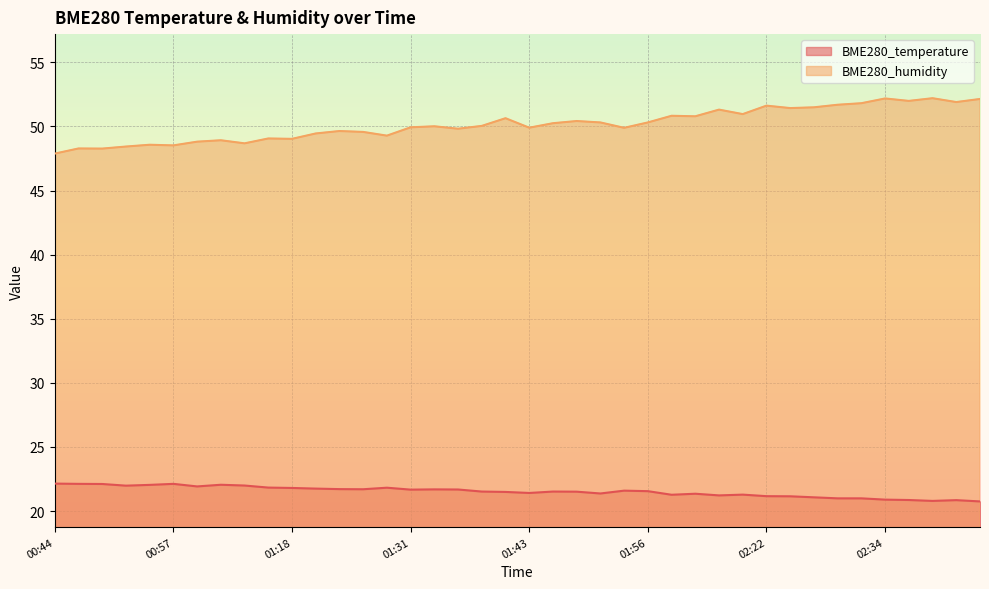

True or false: BME280_temperature has a value of 7.1 at 01:16.

False